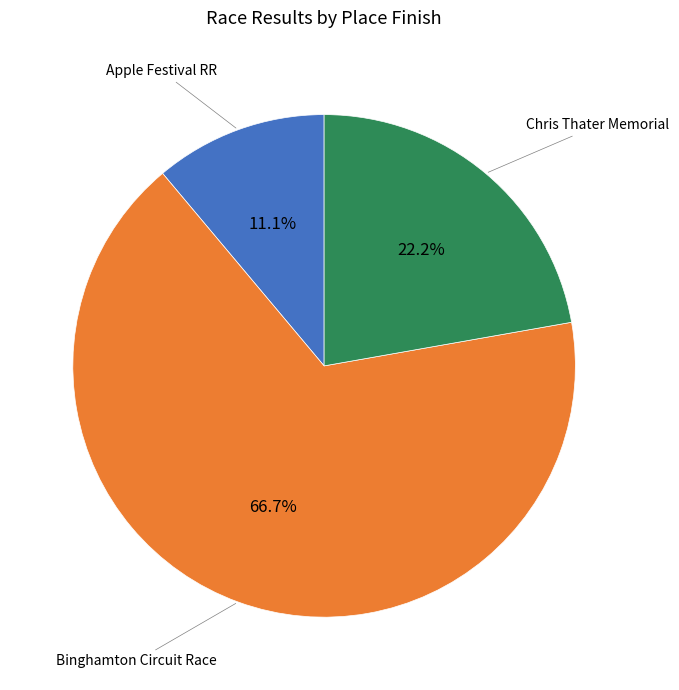

Does any single category account for the majority?

Yes